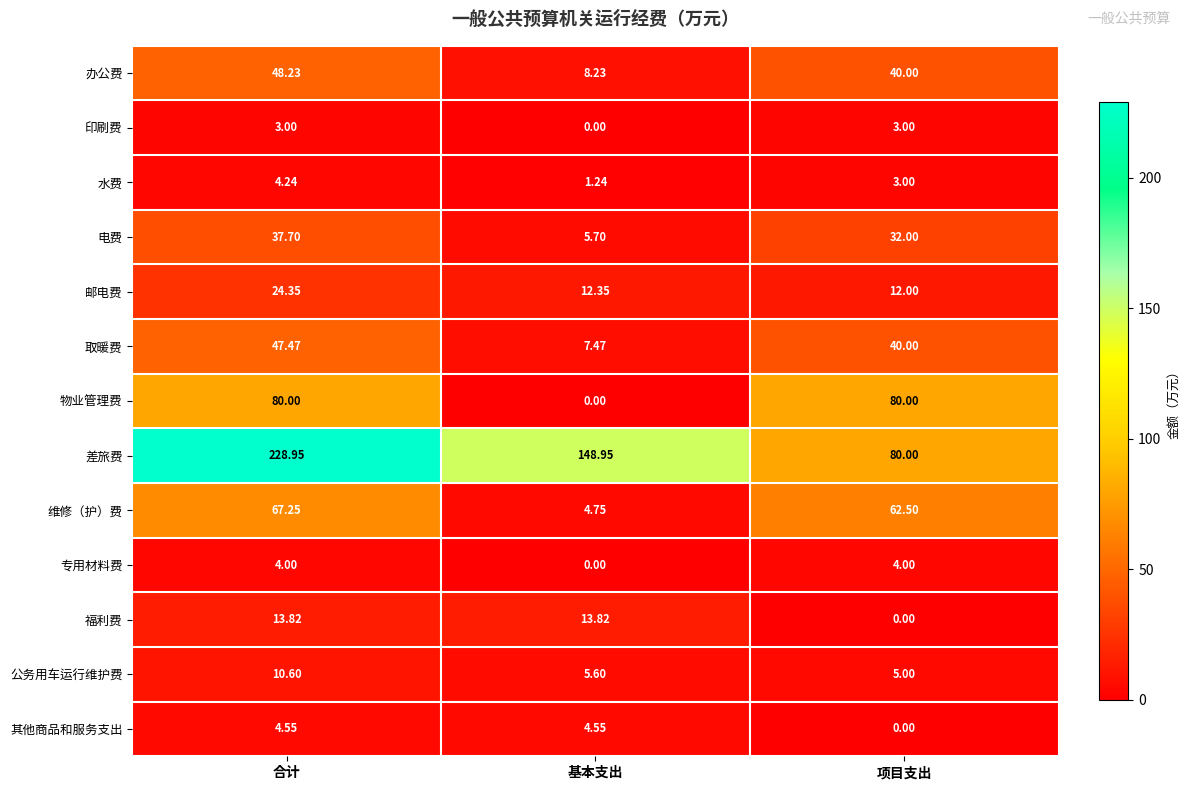

At which label does 邮电费 reach its peak?

合计